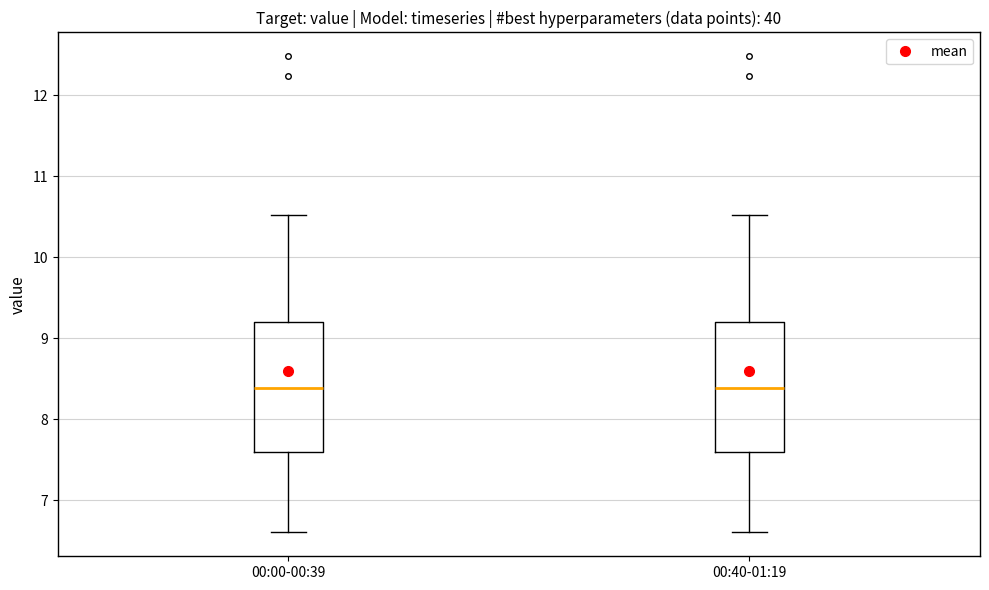

Reading left to right, read every box against the y-axis: the position of its median line, the range the box covers, and the ends of its whiskers. The values are not printed on the chart, so give them approximately, as read against the axis.

00:00-00:39: median 8.4, box 7.6 to 9.2, whiskers 6.6 to 10.5
00:40-01:19: median 8.4, box 7.6 to 9.2, whiskers 6.6 to 10.5